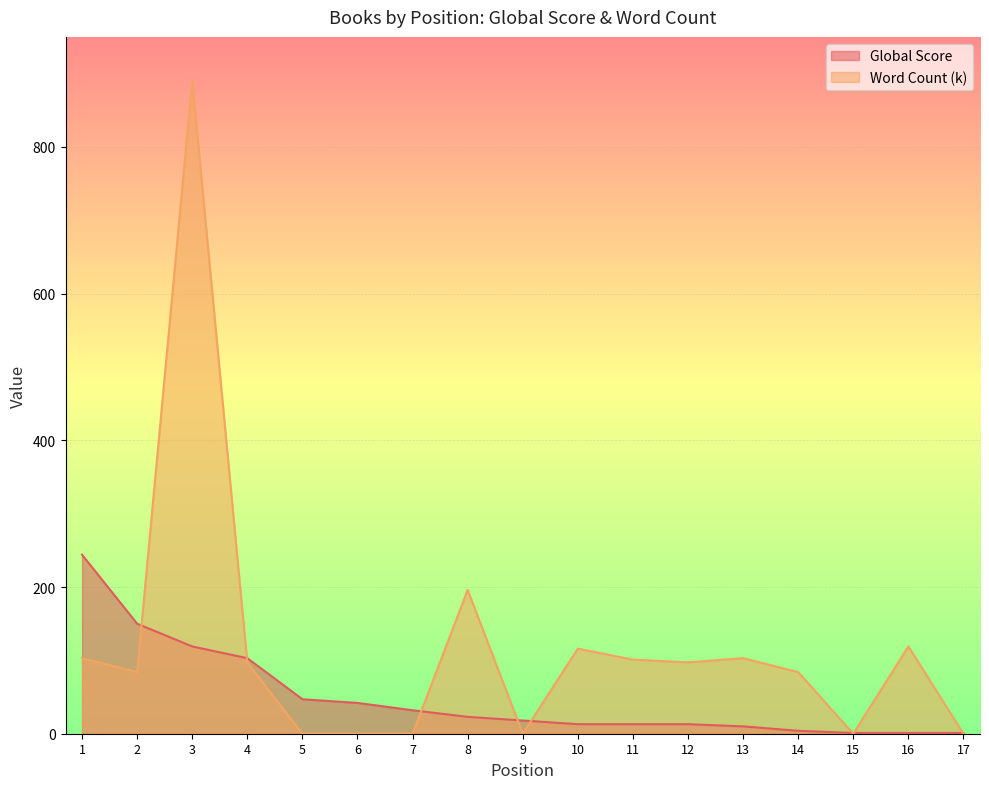

The Global Score series shows 165.7 at 3. True or false?

False